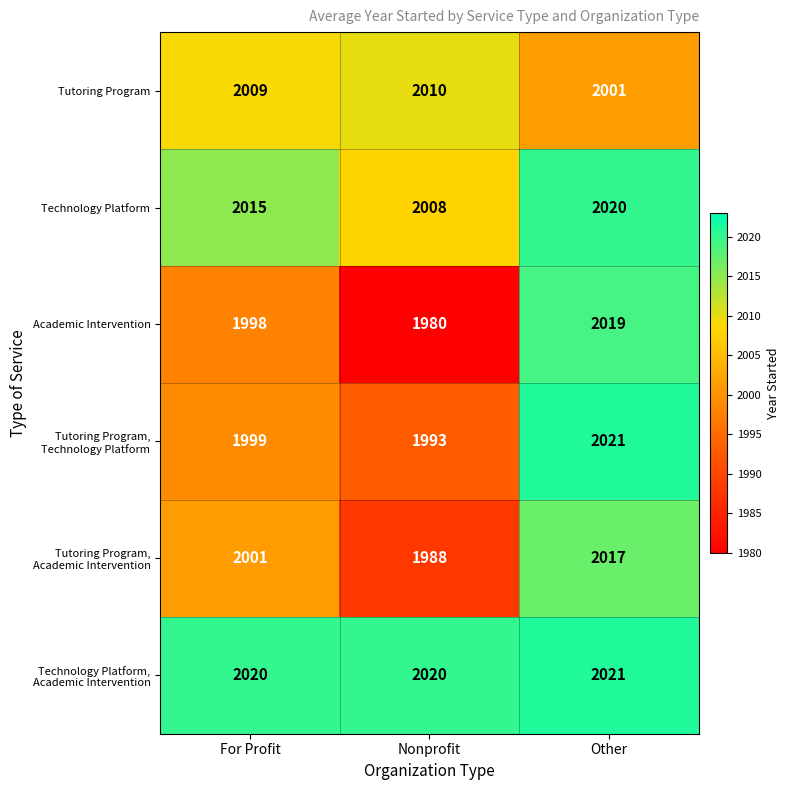

Rank the categories by Tutoring Program value from lowest to highest.

Other, For Profit, Nonprofit